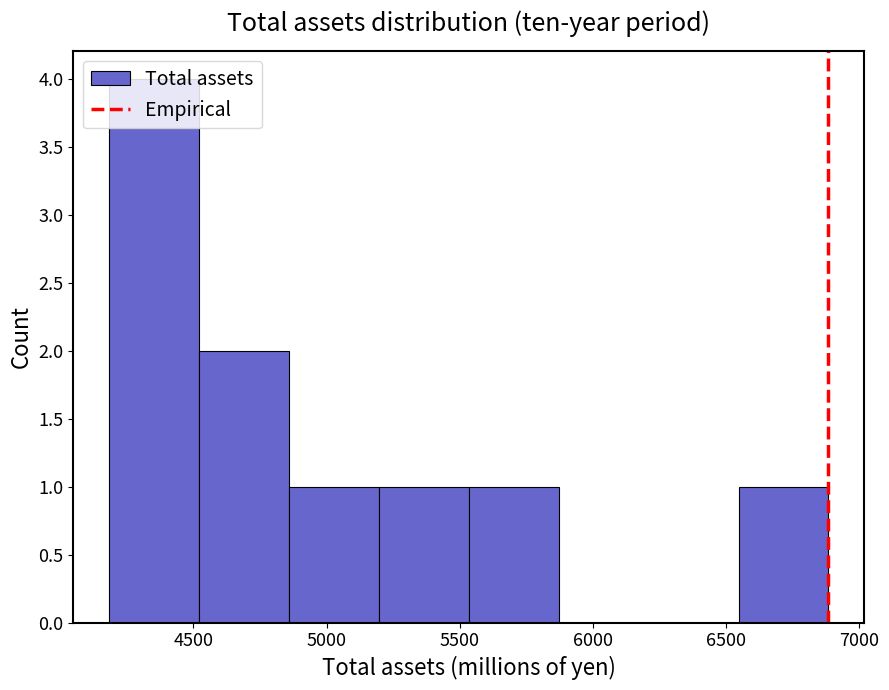

Which range on the x-axis has the tallest bar?

4200 to 4500